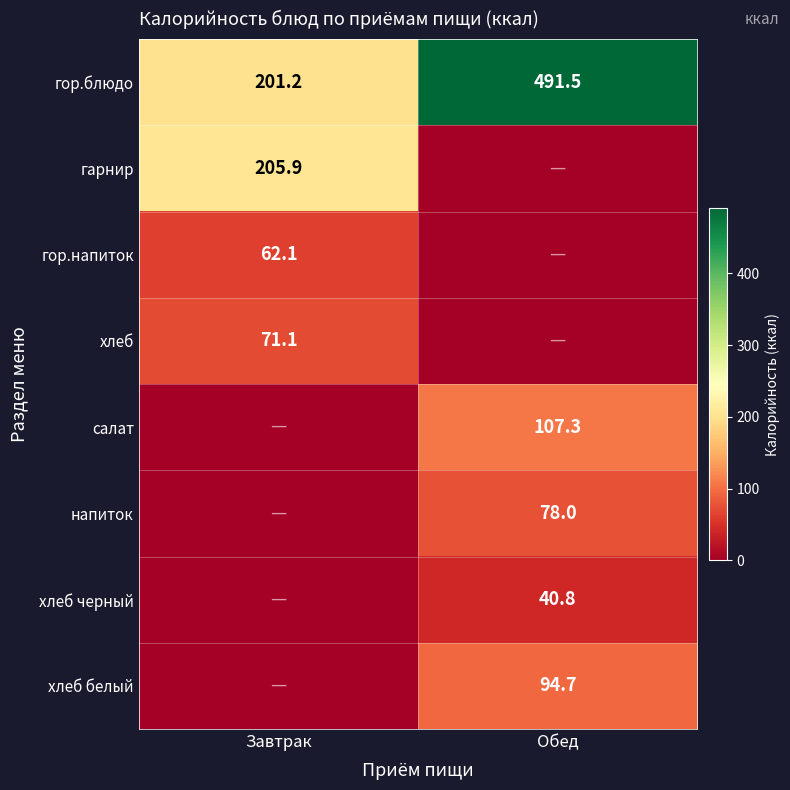

Rank the categories by гор.блюдо value from lowest to highest.

Завтрак, Обед